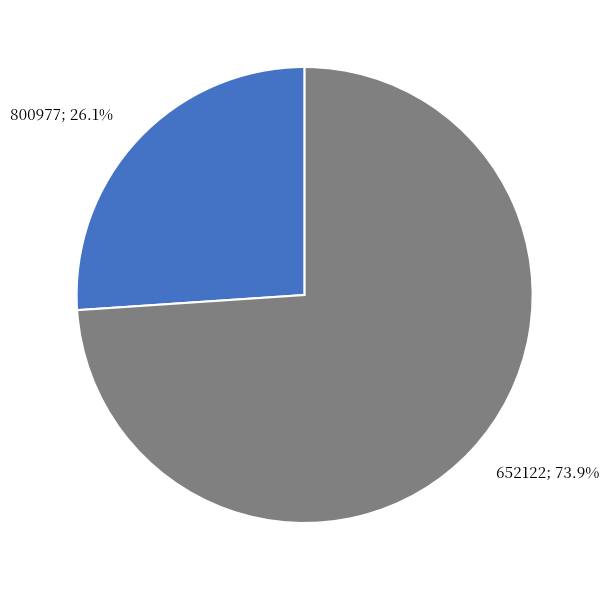

To the nearest percent, what portion does 652122 represent?

74%